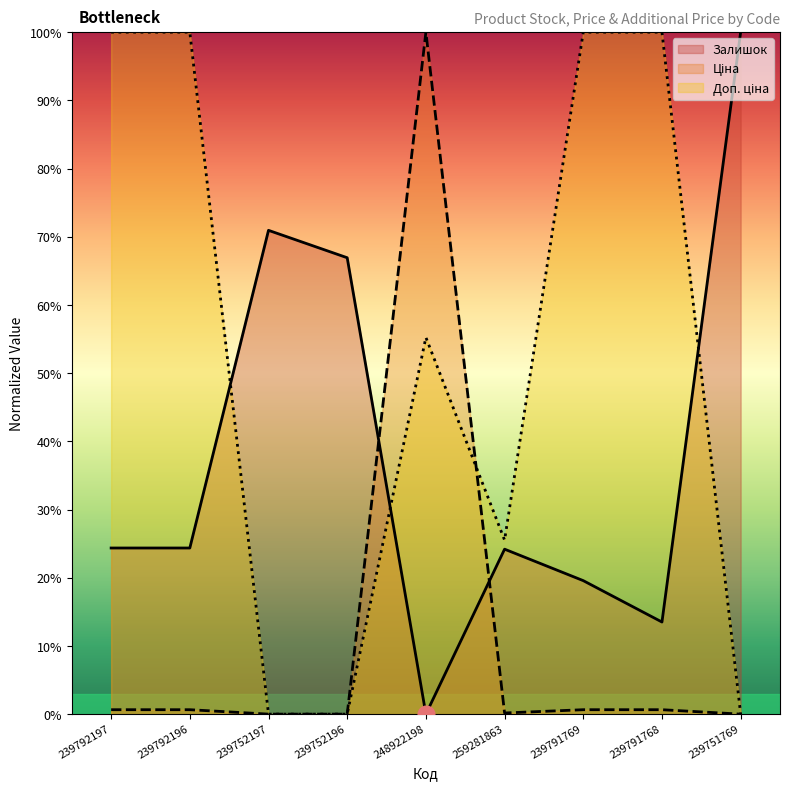

True or false: Залишок has a value of 40.9 at 239792196.

False